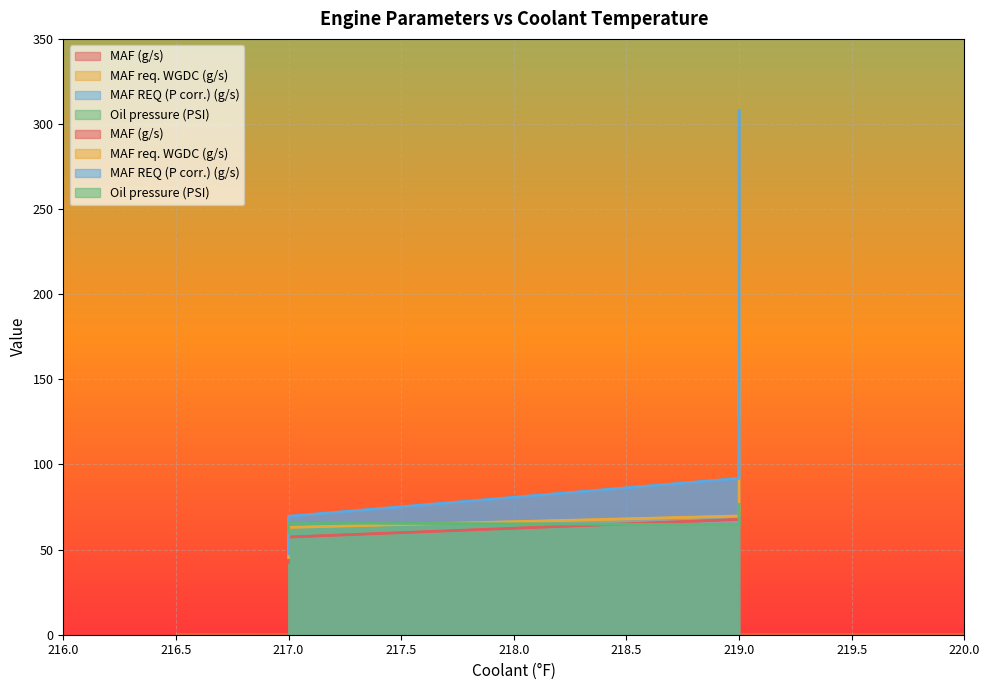

True or false: Oil pressure (PSI) and MAF req. WGDC (g/s) cross at least once.

True